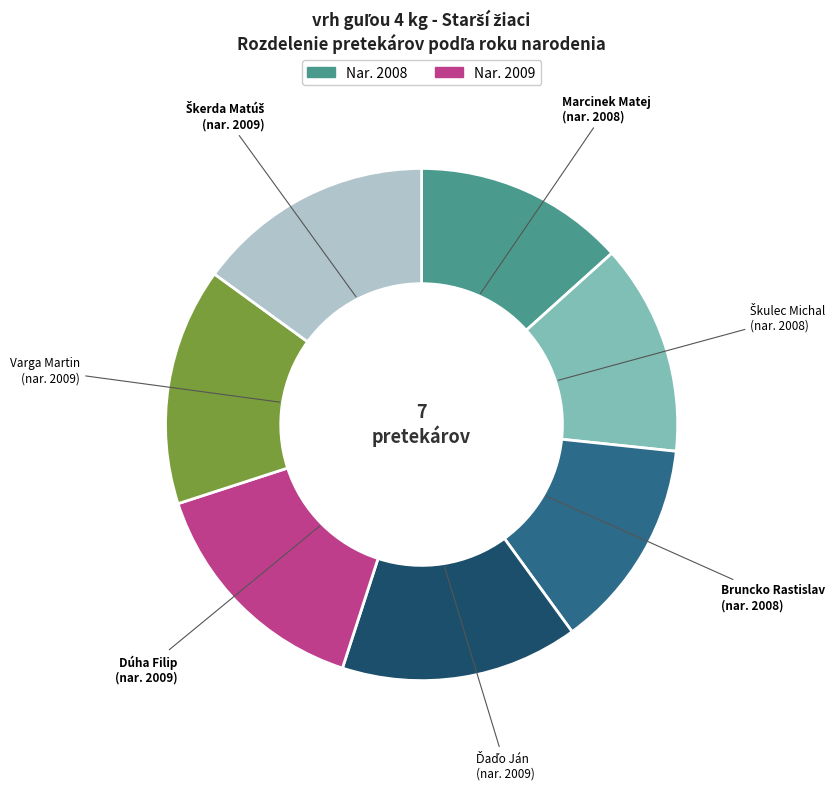

Does any single category account for the majority?

No